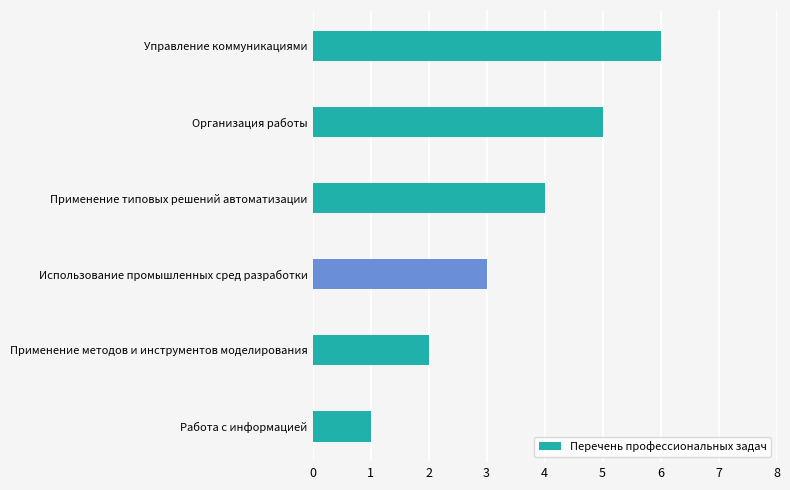

How many values are below 4?

3